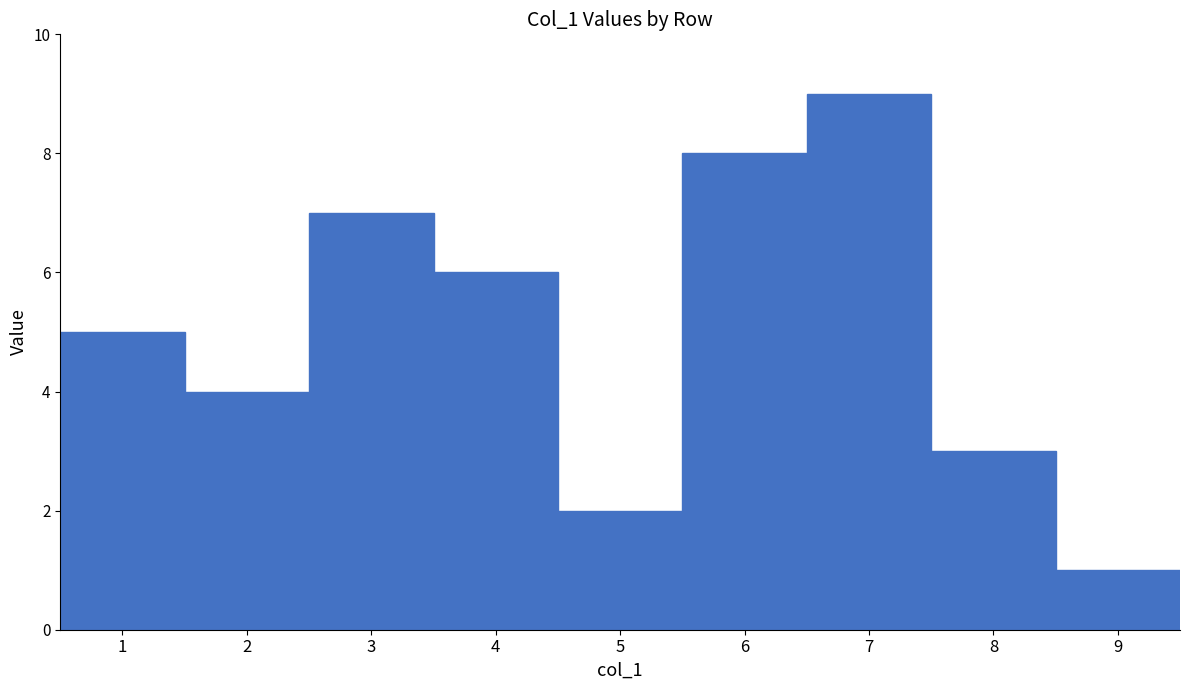

Reading left to right, extract all data points from this chart.

5	4	7	6	2	8	9	3	1